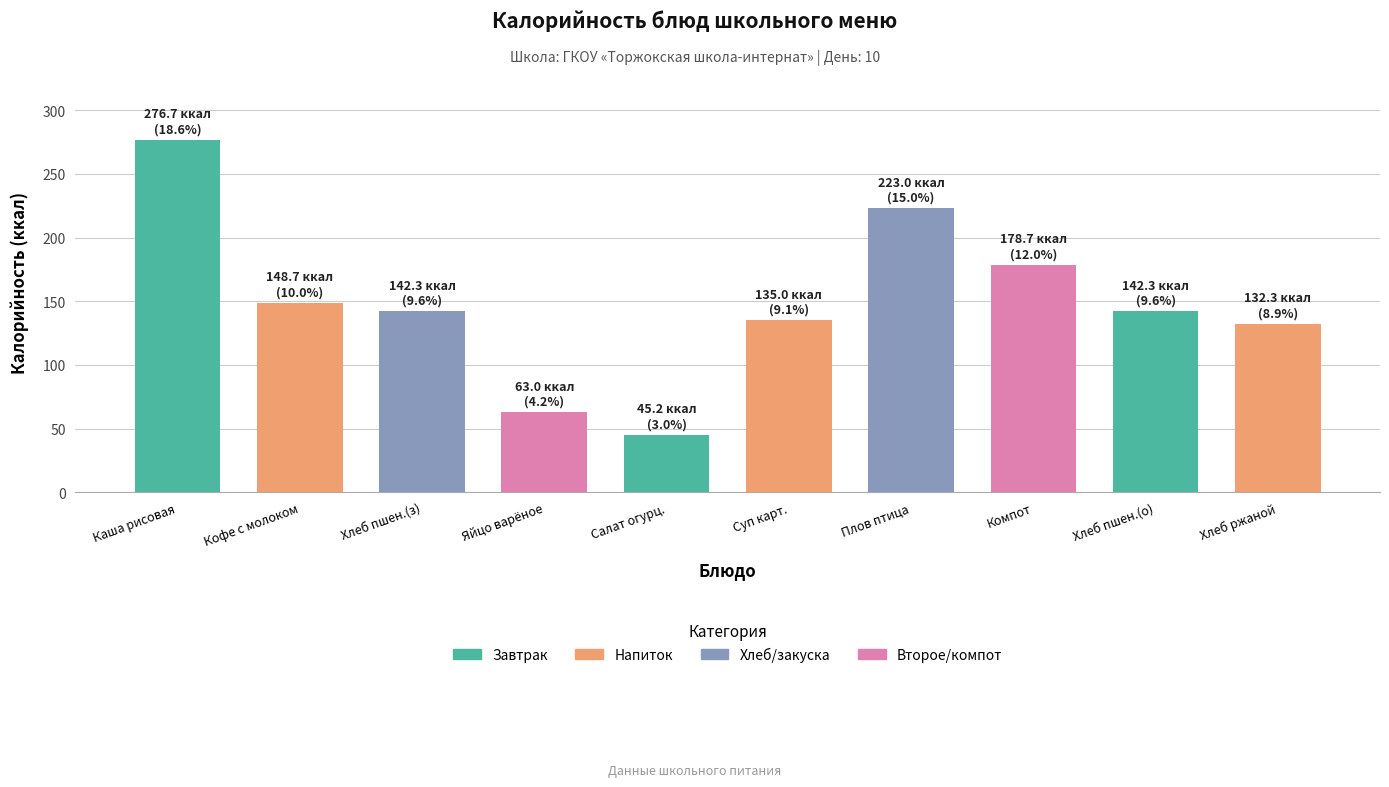

The chart shows a value of 45.2 at Салат огурц.. True or false?

True